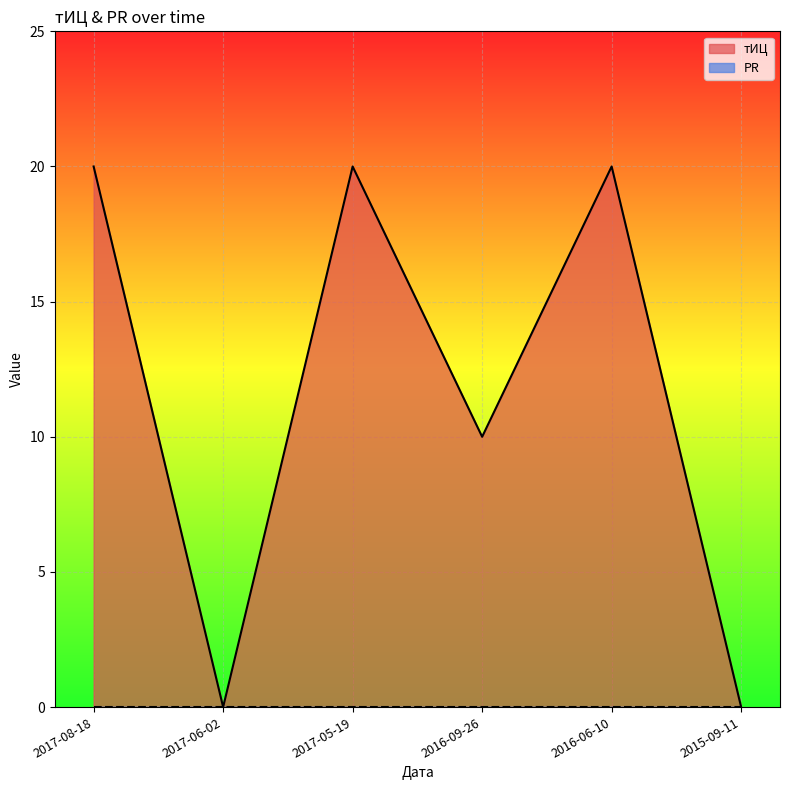

What position from the left is 2016-09-26?

4